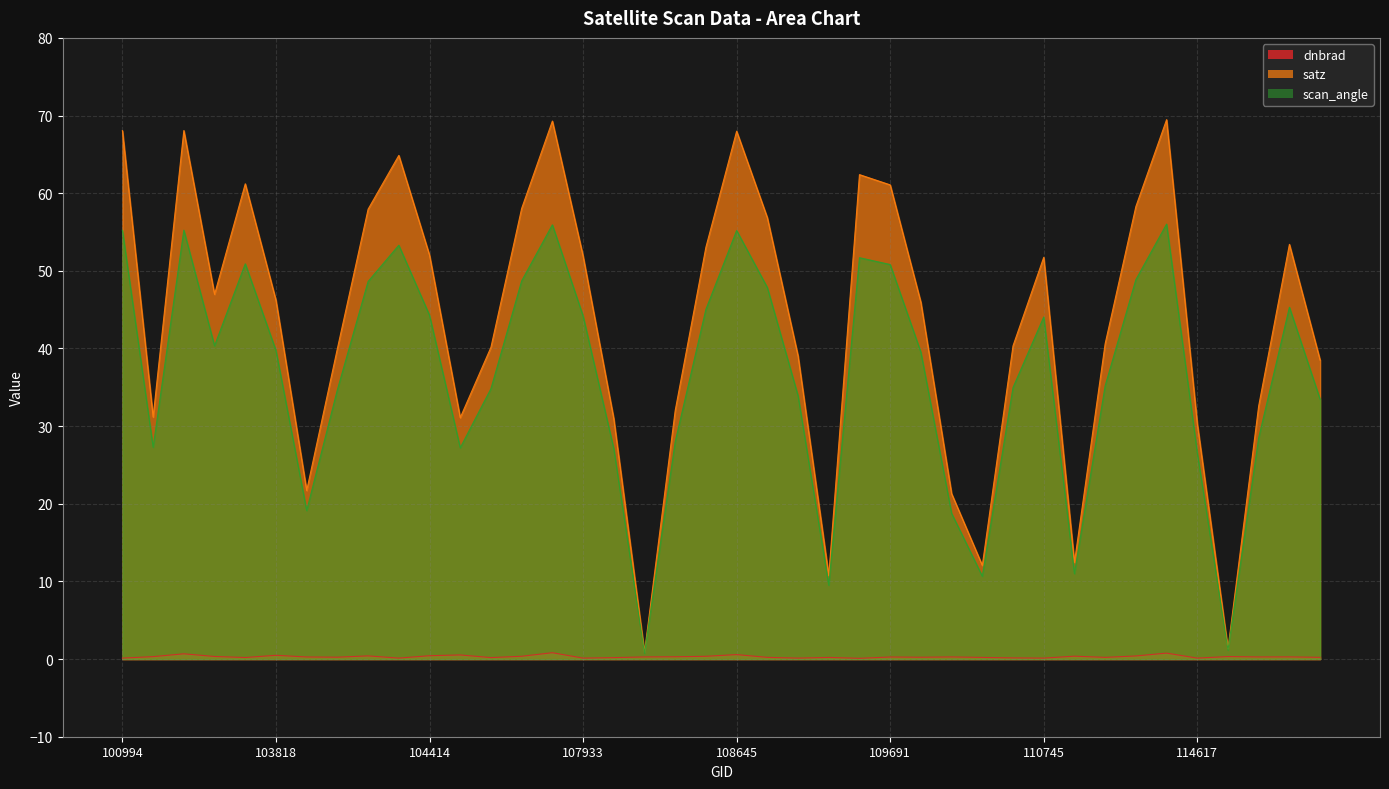

True or false: satz and scan_angle intersect in this chart.

False